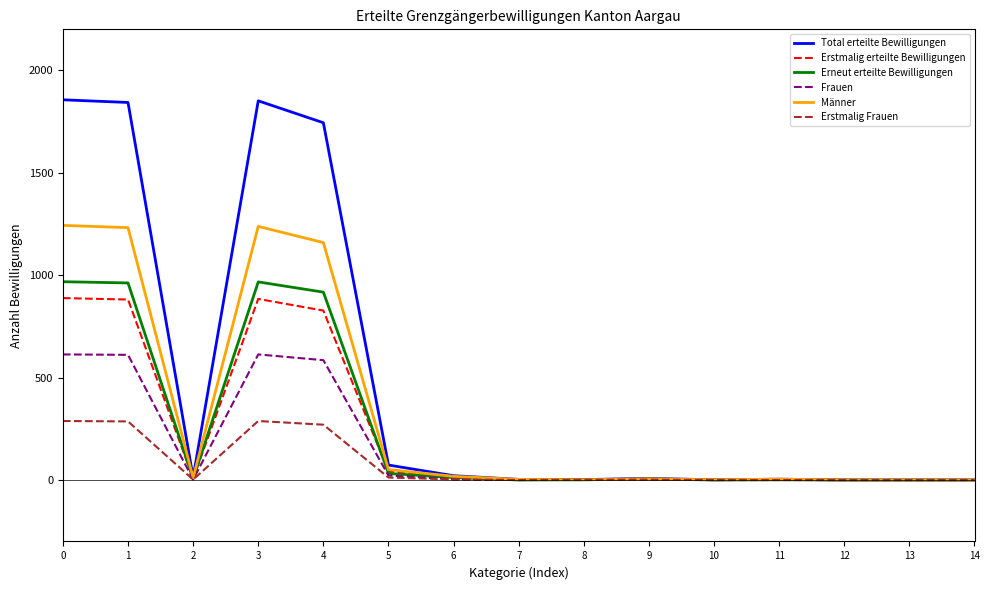

What is the spread (max minus min) of values at 4?

1474